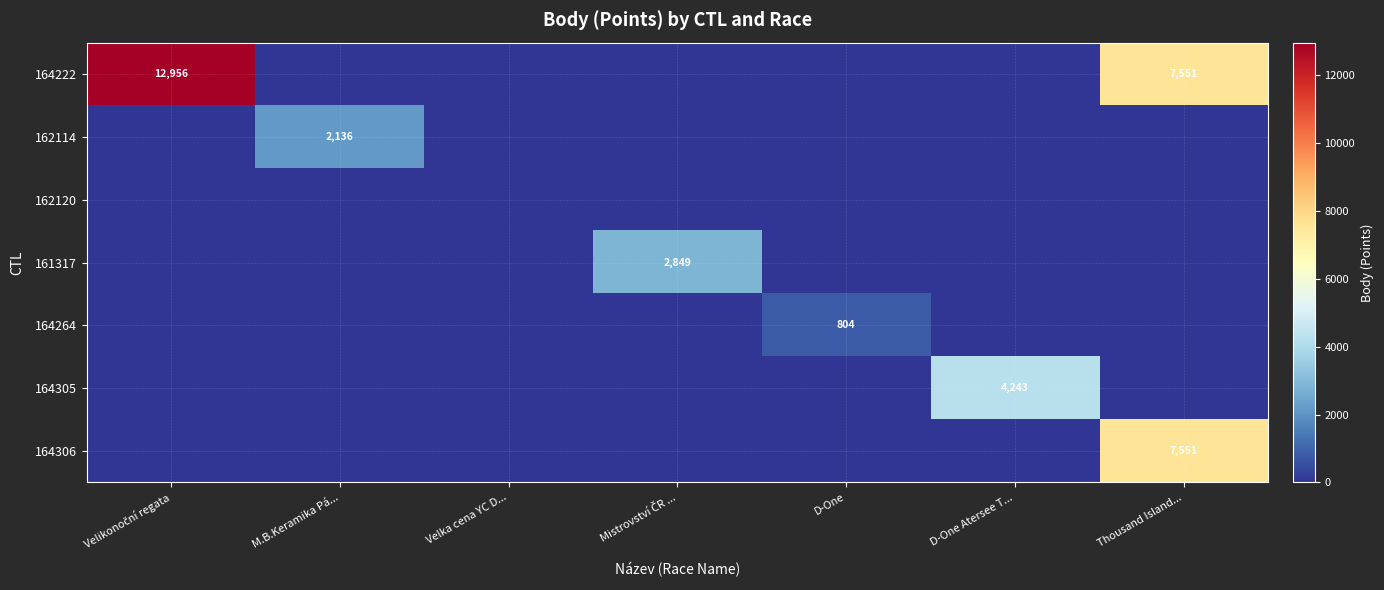

True or false: 164306 has a value of 7551 at Thousand Island....

True